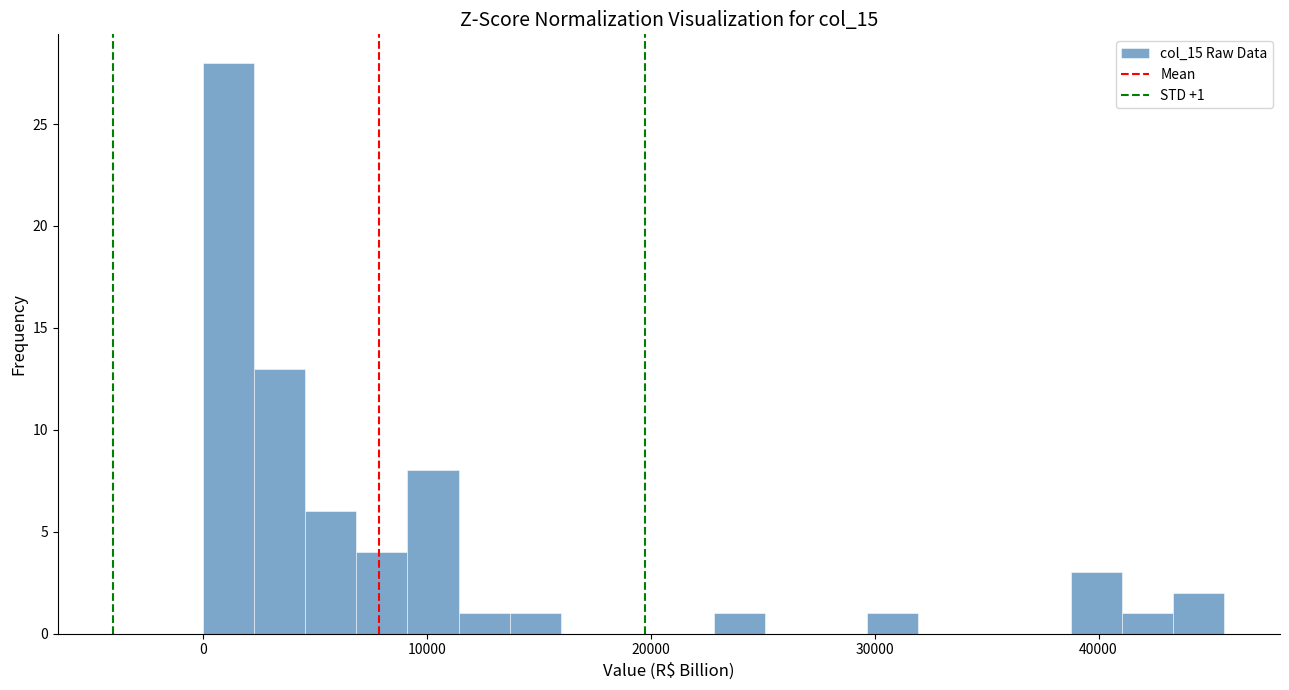

Read against the x-axis, roughly where is the centre of the tallest bar?

1000